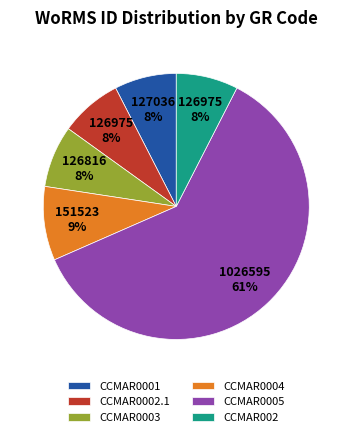

Is the sum of CCMAR002 and CCMAR0003 greater than half?

No